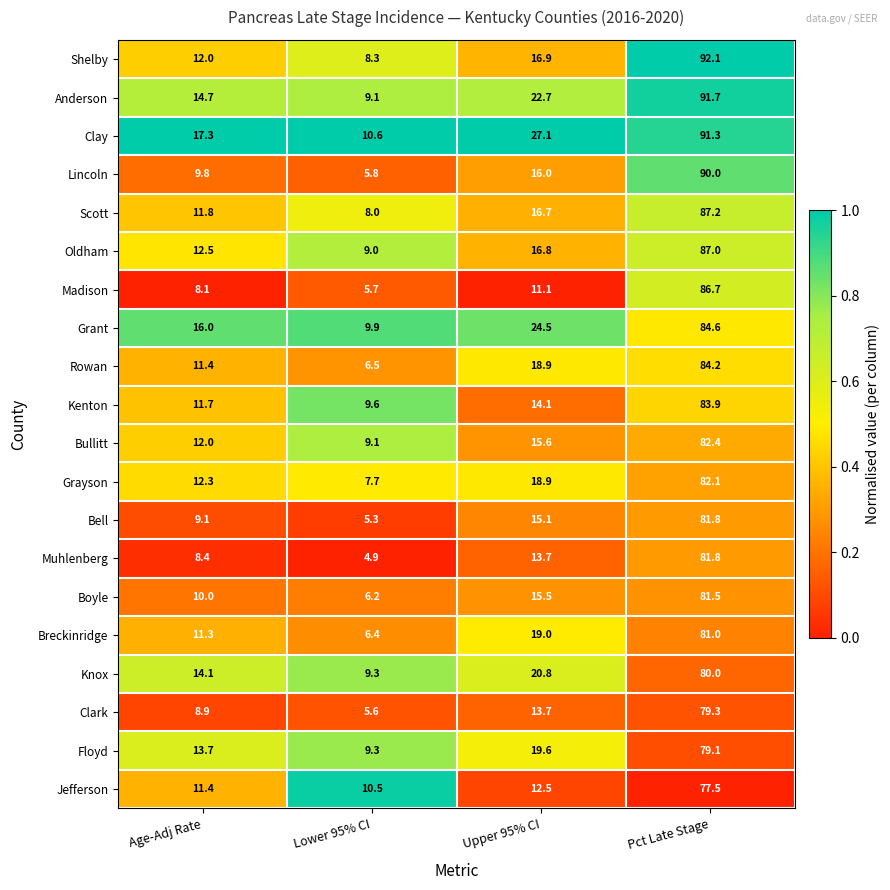

Which series has the largest total across all categories?

Clay